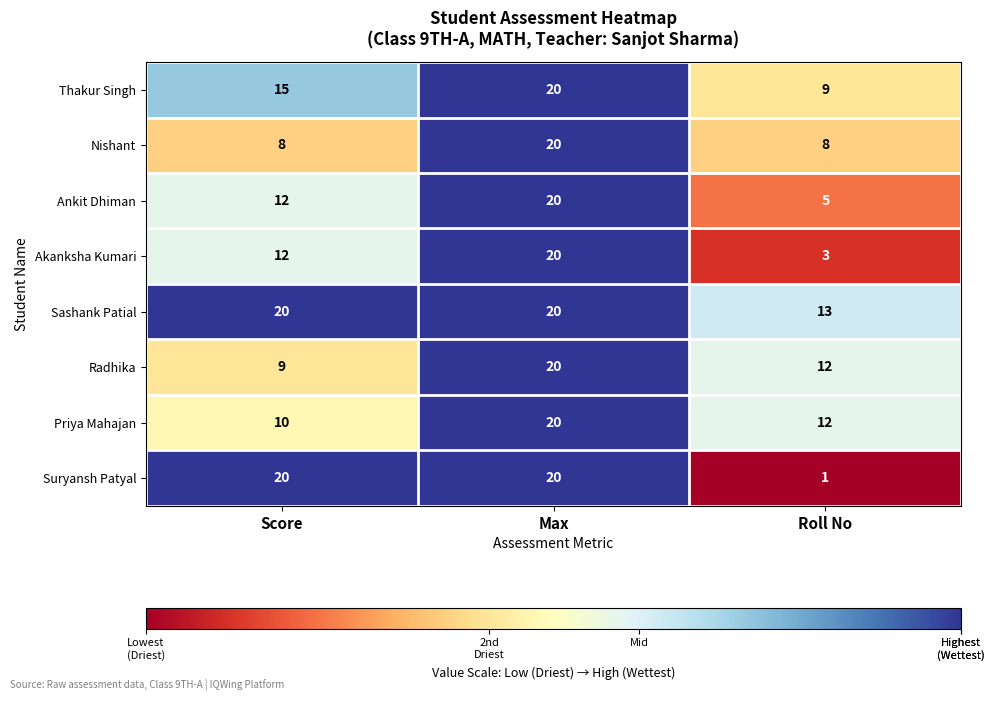

How many series are shown in this chart?

8